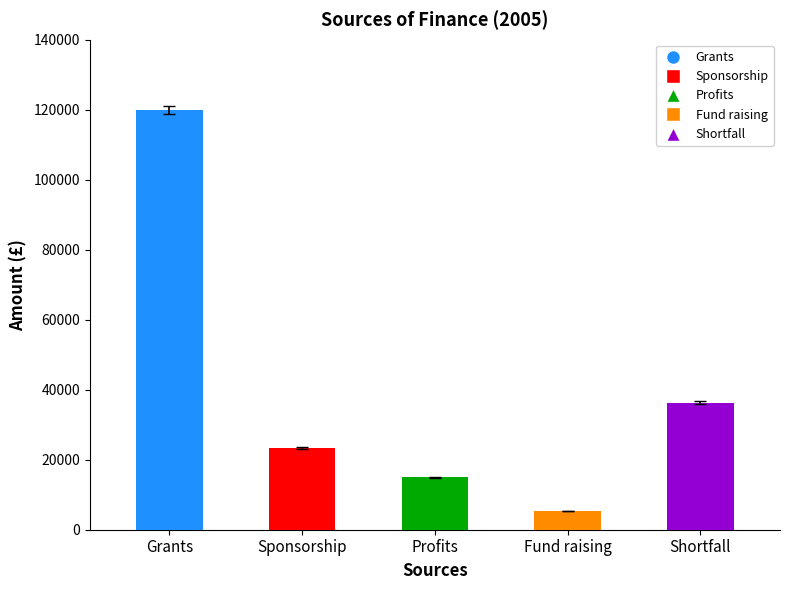

Rank the categories by value from highest to lowest.

Grants, Shortfall, Sponsorship, Profits, Fund raising